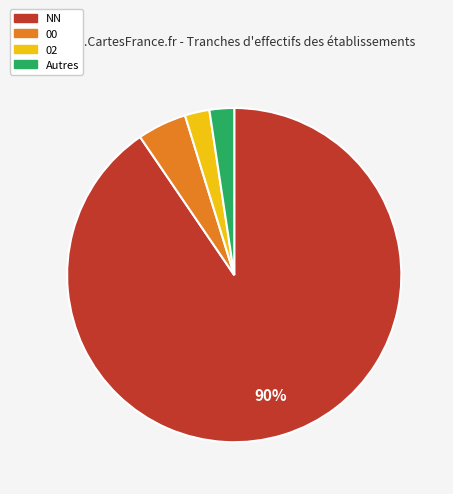

To the nearest percent, what is the average slice percentage?

25%